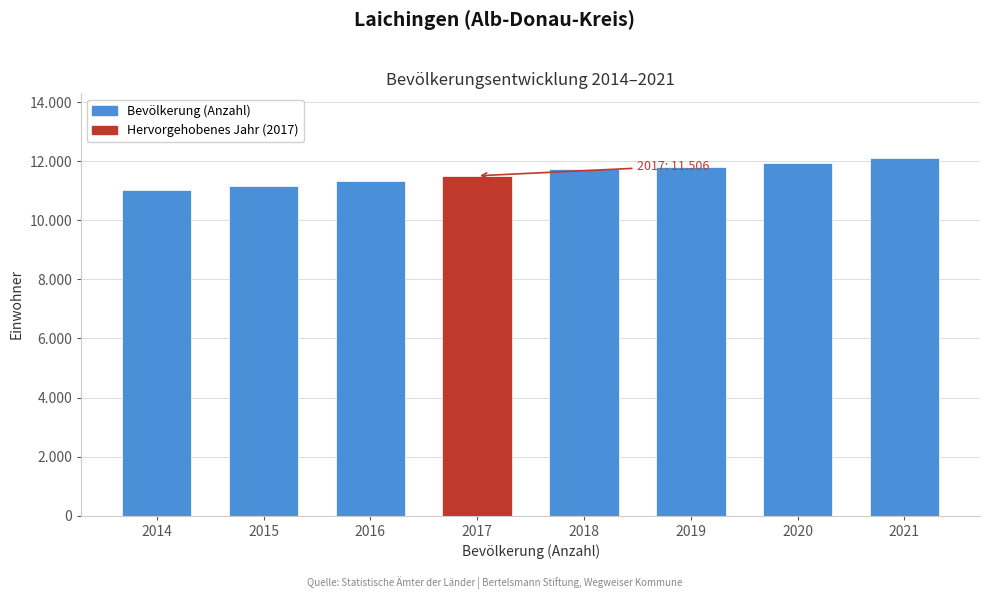

Does the chart contain any negative values?

No